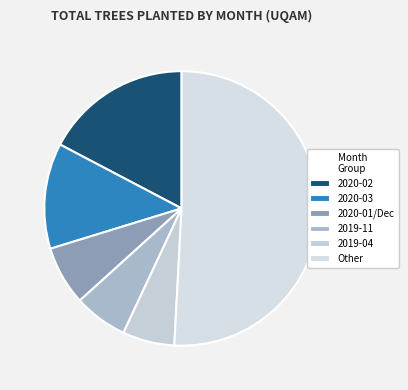

Which category has the biggest portion of the pie?

Other